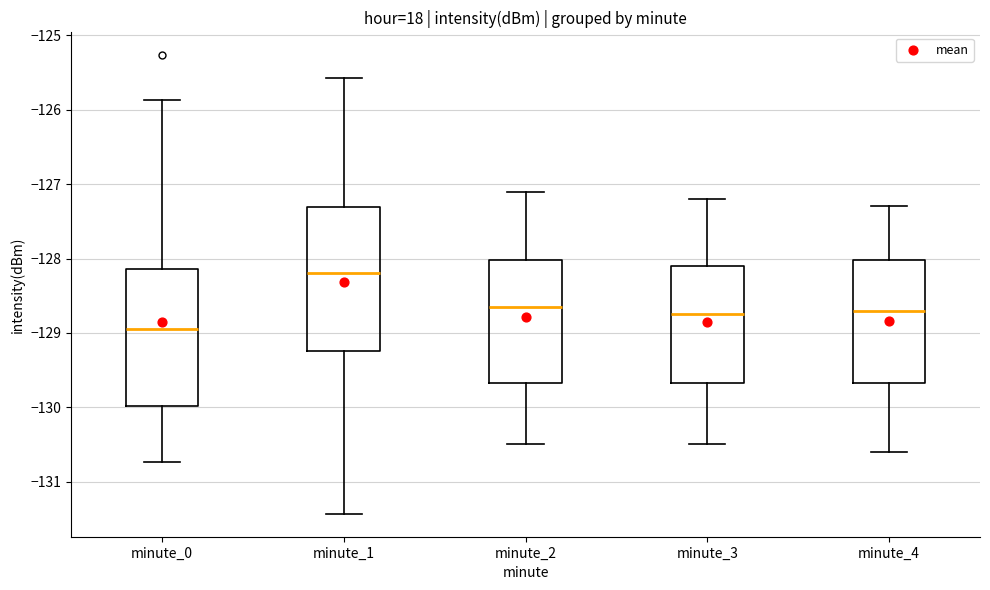

Which box has the lowest median line?

minute_0